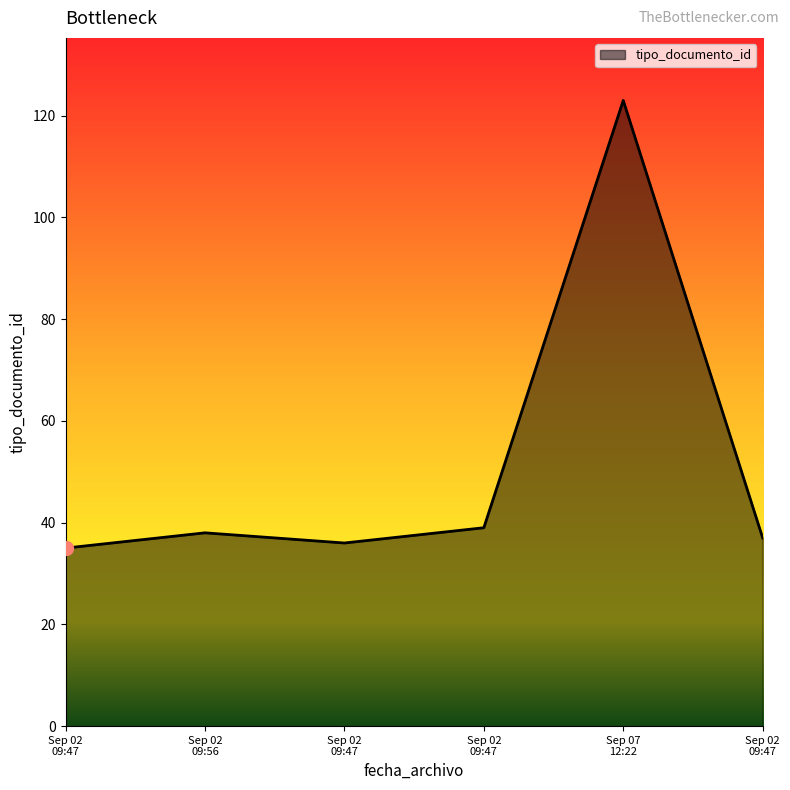

How many lines are shown in the chart?

1